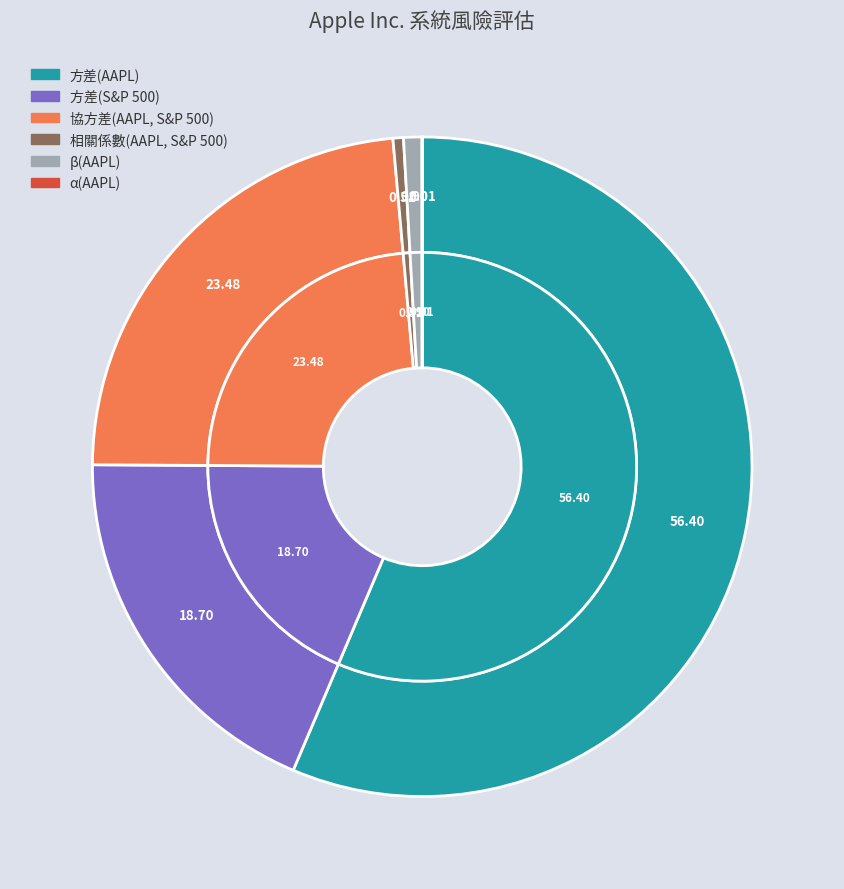

What is the largest slice in the pie chart?

方差(AAPL)